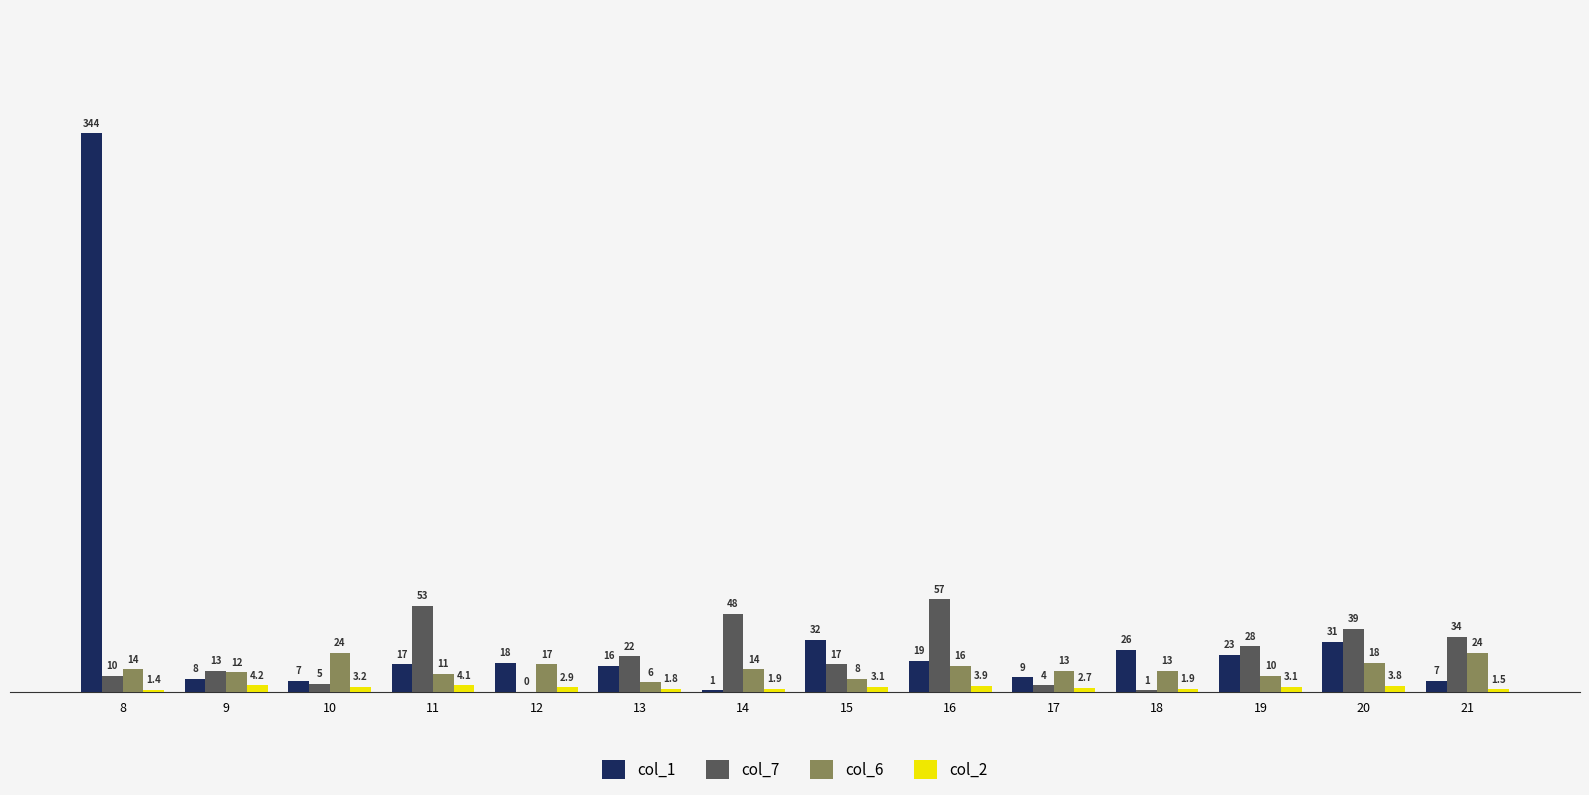

Which series changed the most between 10 and 13?

col_6